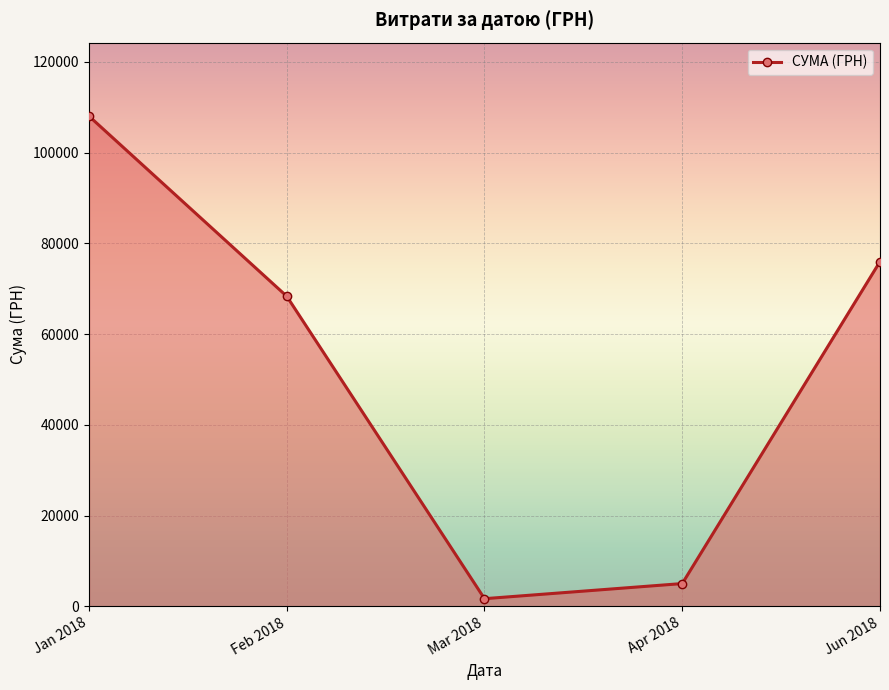

The value at Jan 2018 is 37089.7. True or false?

False